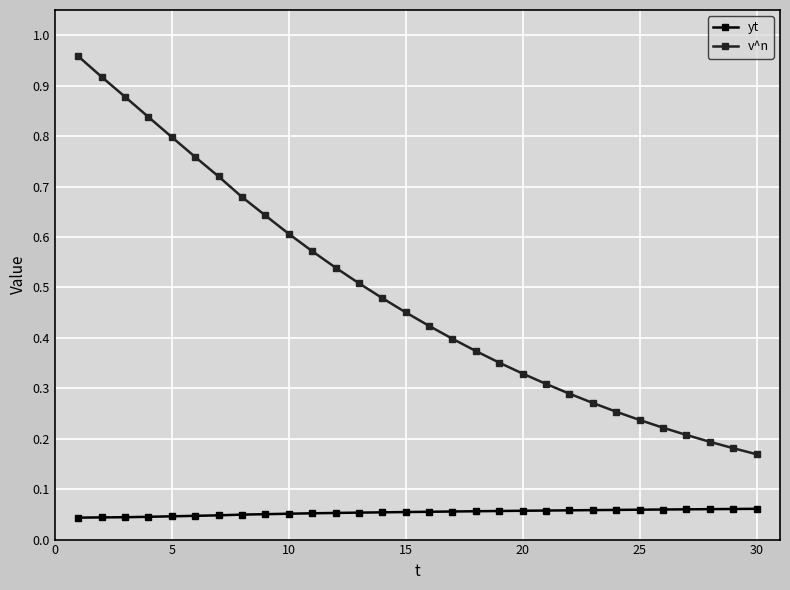

True or false: yt and v^n intersect in this chart.

False